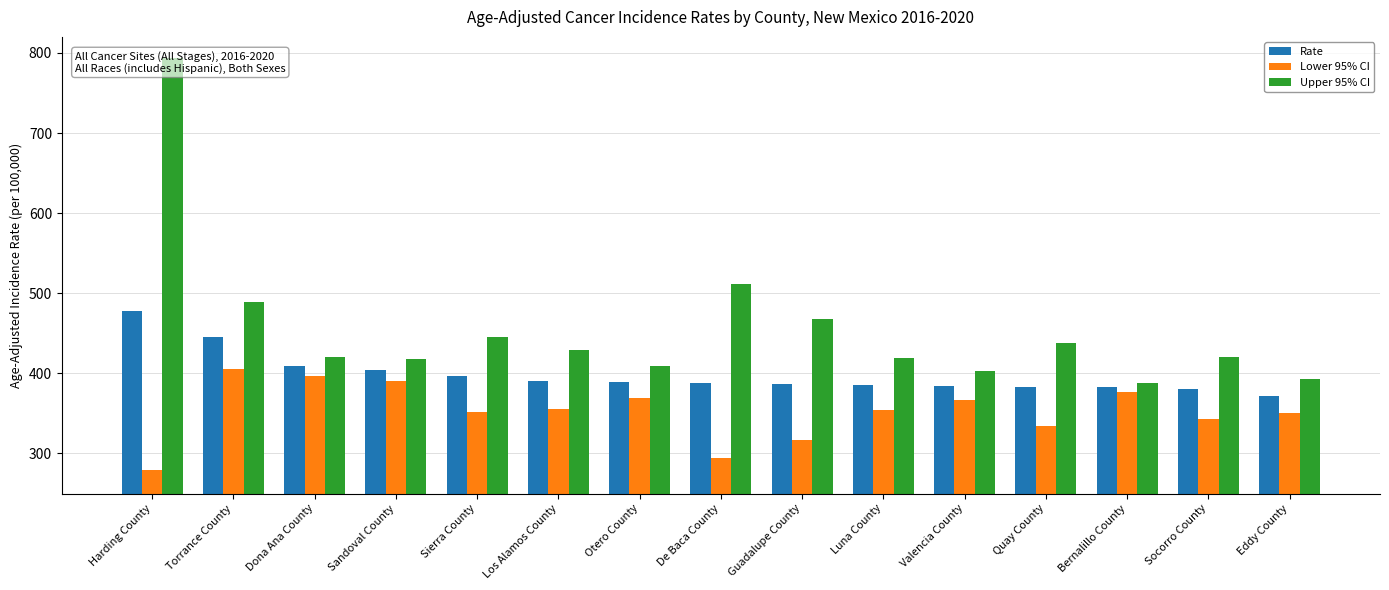

At which label does Lower 95% CI reach its peak?

Torrance County